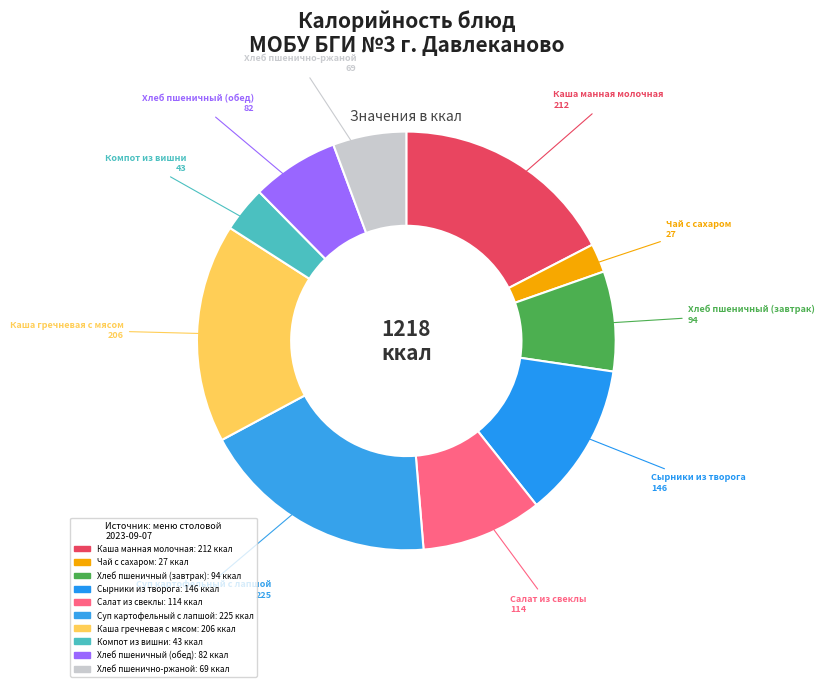

Is the sum of Каша манная молочная and Сырники из творога greater than half?

No